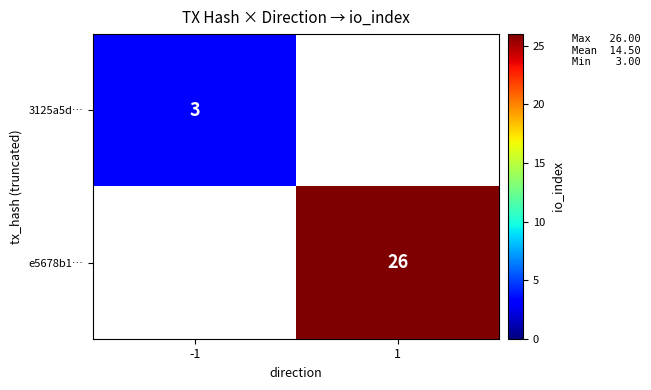

The value of 3125a5d… at -1 is 3. True or false?

True